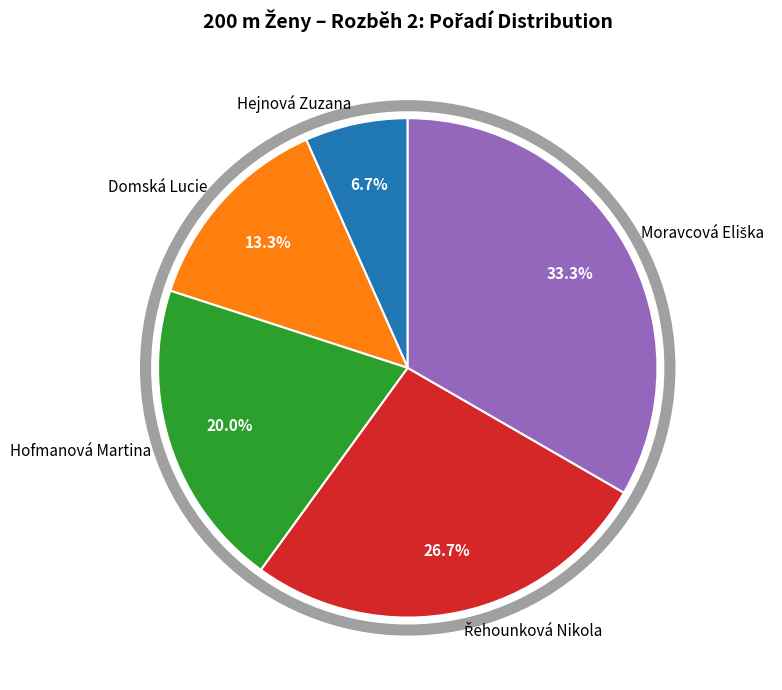

What is the smallest slice in the pie chart?

Hejnová Zuzana